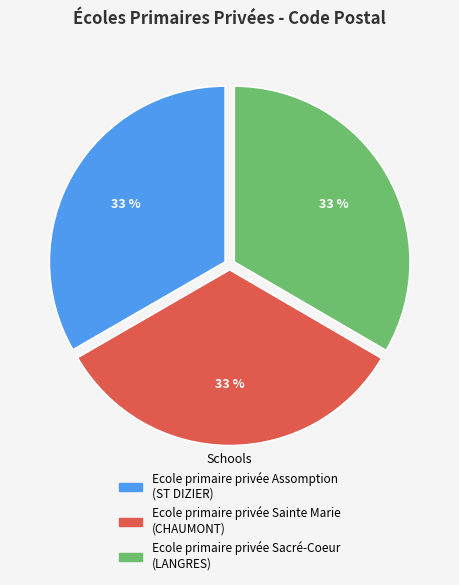

Is there a majority slice in this chart?

No